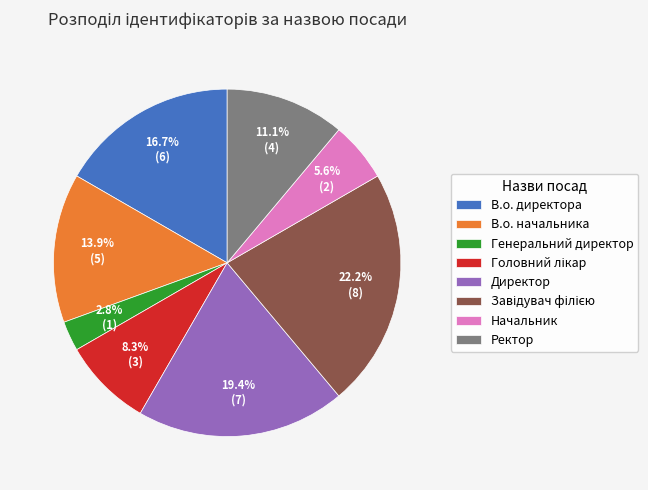

Does Директор account for over 50% of the chart?

No